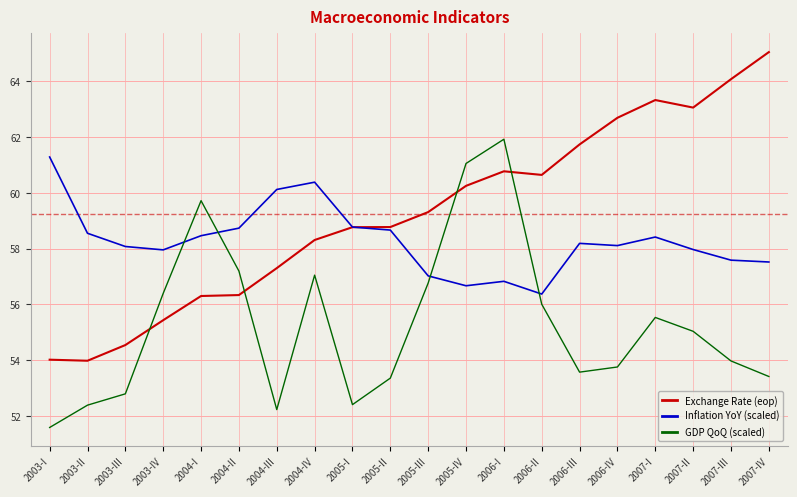

List the series in order of their overall mean, highest first.

Exchange Rate (eop), Inflation YoY (scaled), GDP QoQ (scaled)